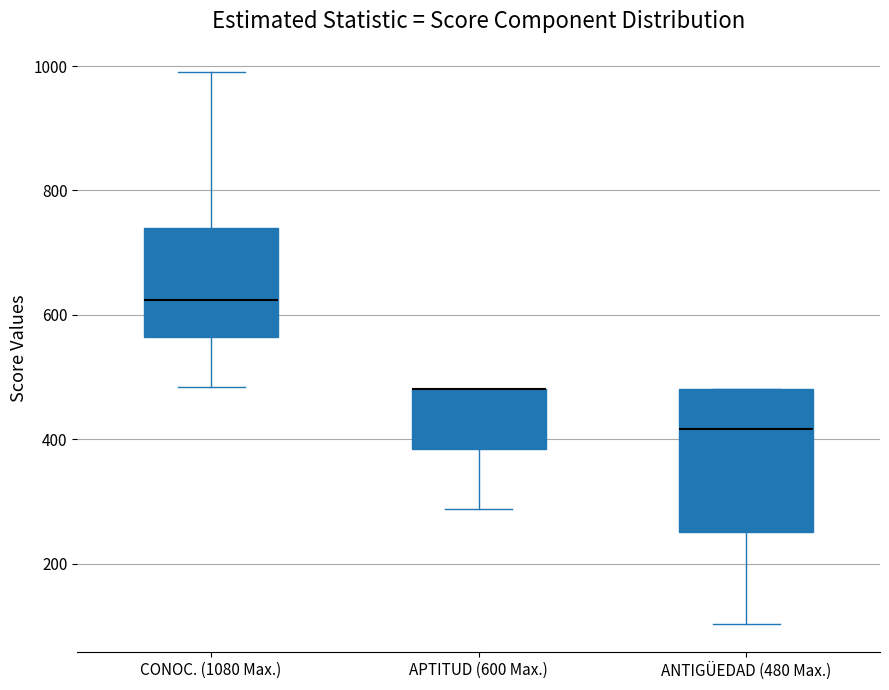

Comparing the boxes themselves (not the whiskers), which one is the tallest?

ANTIGÜEDAD (480 Max.)